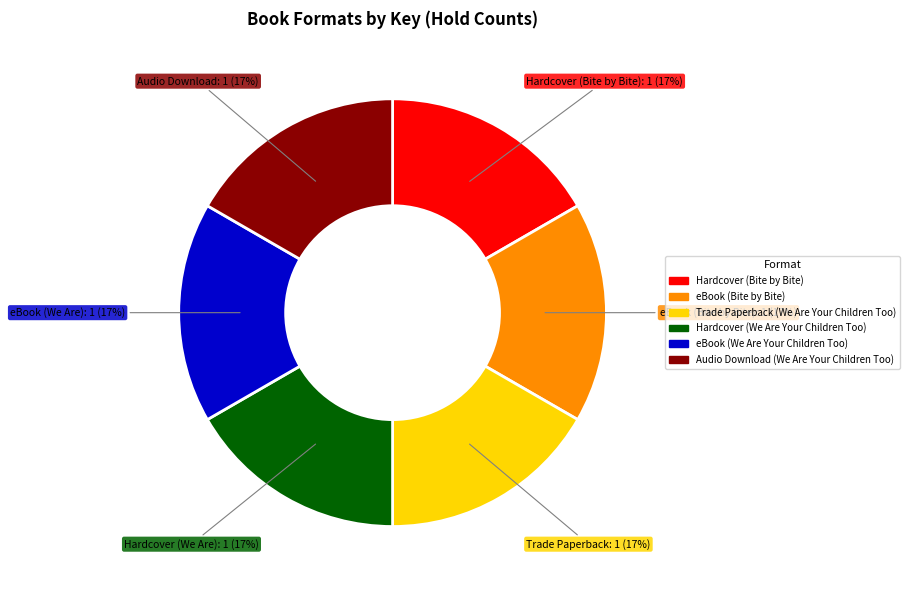

What is the ratio of the value at Audio Download (We Are Your Children Too) to the value at Hardcover (Bite by Bite)?

1.0